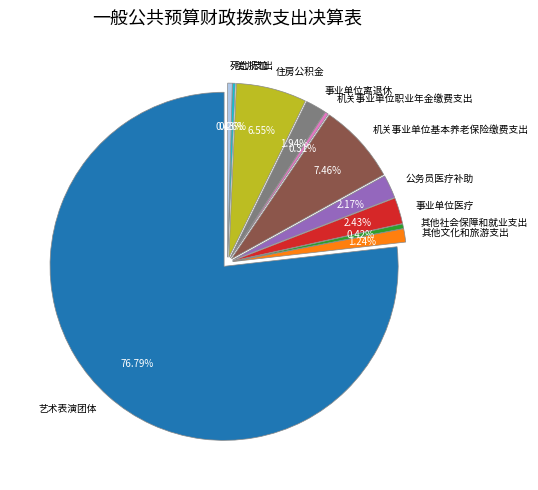

How many segments does this pie chart have?

11